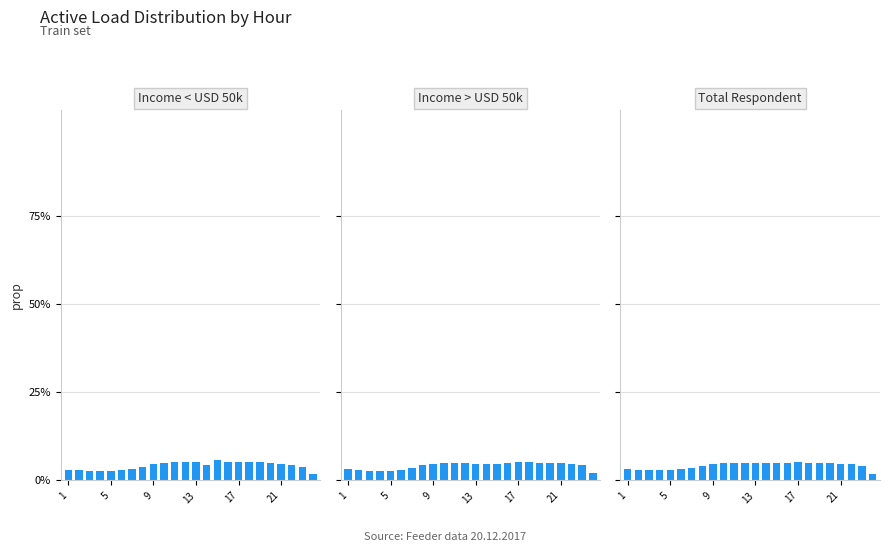

The ф.616 series shows 0.1 at 15. True or false?

False